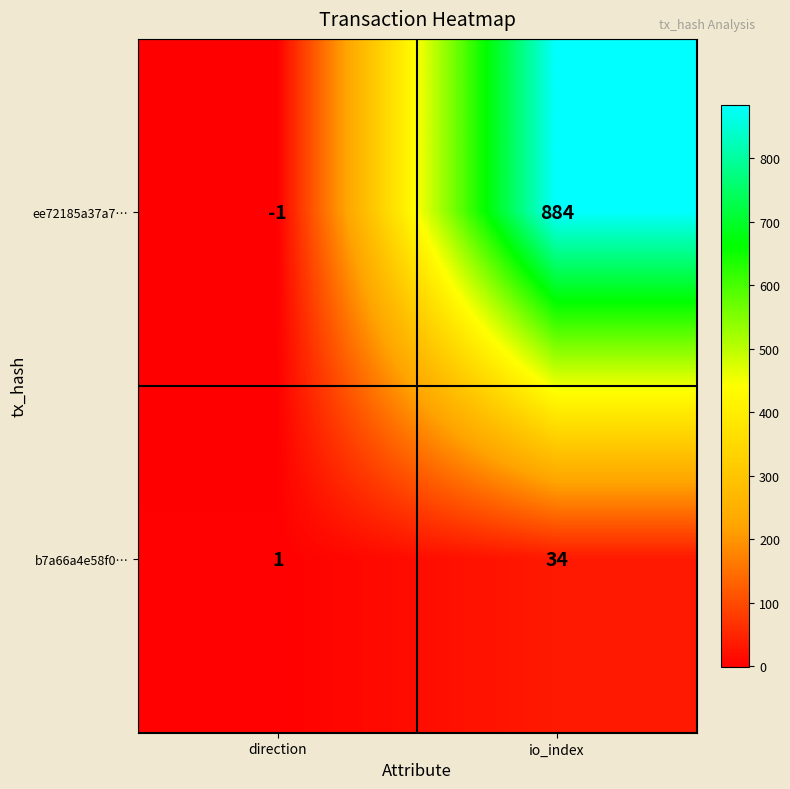

How many data points in ee72185a37a7… are less than 884?

1